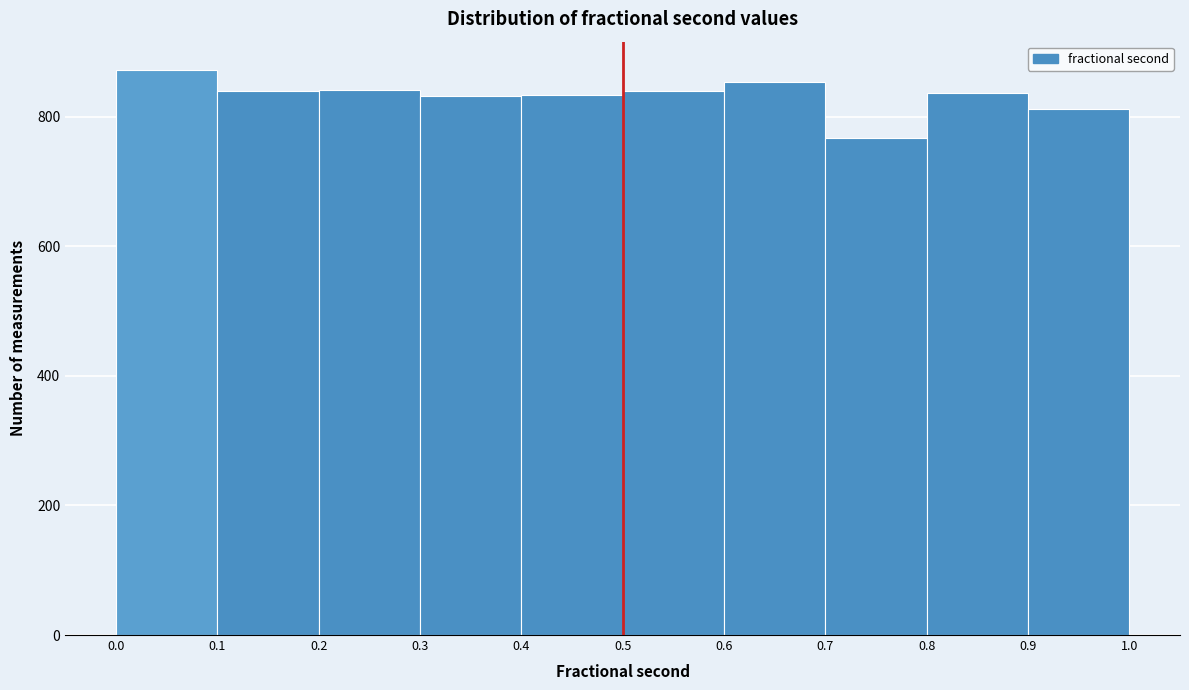

Reading left to right, transcribe this chart: for each bar, give the range it covers on the x-axis and its height. The values are not printed on the chart, so give them approximately, as read against the axis.

0.0 to 0.1: 880
0.1 to 0.2: 840
0.2 to 0.3: 840
0.3 to 0.4: 840
0.4 to 0.5: 840
0.5 to 0.6: 840
0.6 to 0.7: 860
0.7 to 0.8: 760
0.8 to 0.9: 840
0.9 to 1.0: 820